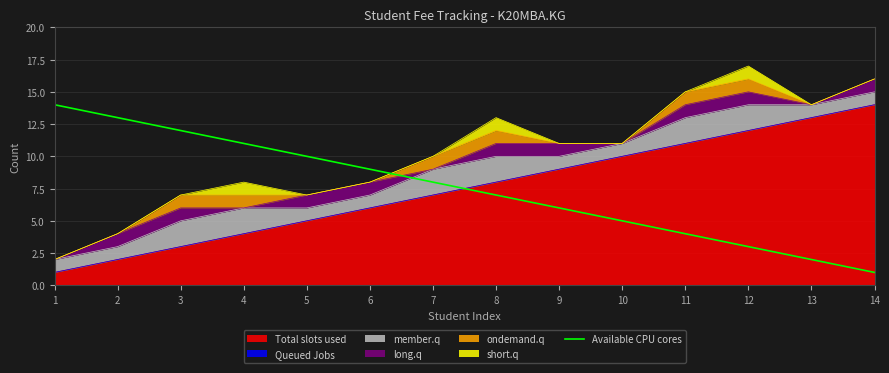

At which label is the value closest to 7?

8